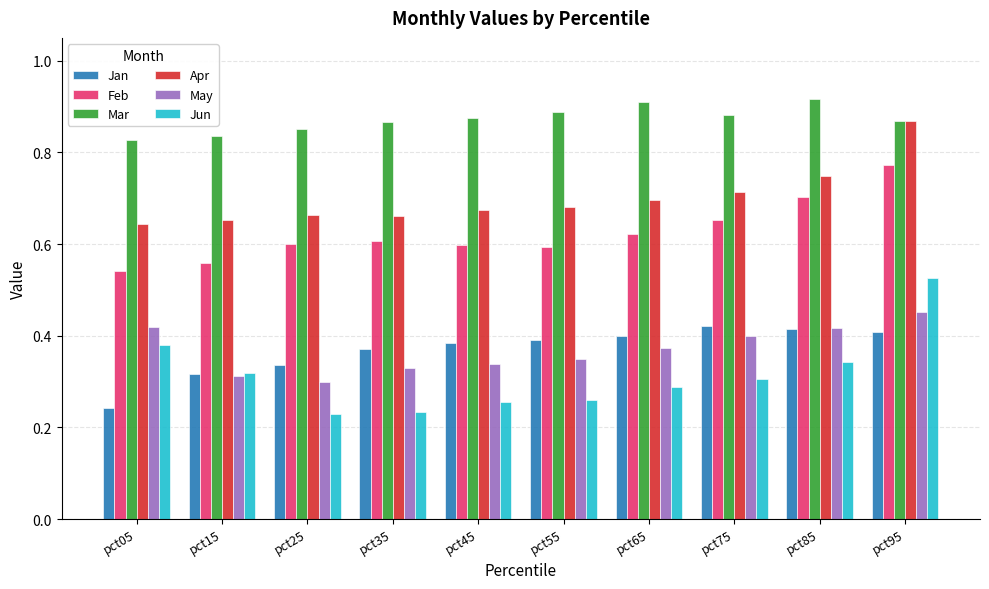

Rank the series at pct45 from lowest to highest value.

Jun, May, Jan, Feb, Apr, Mar